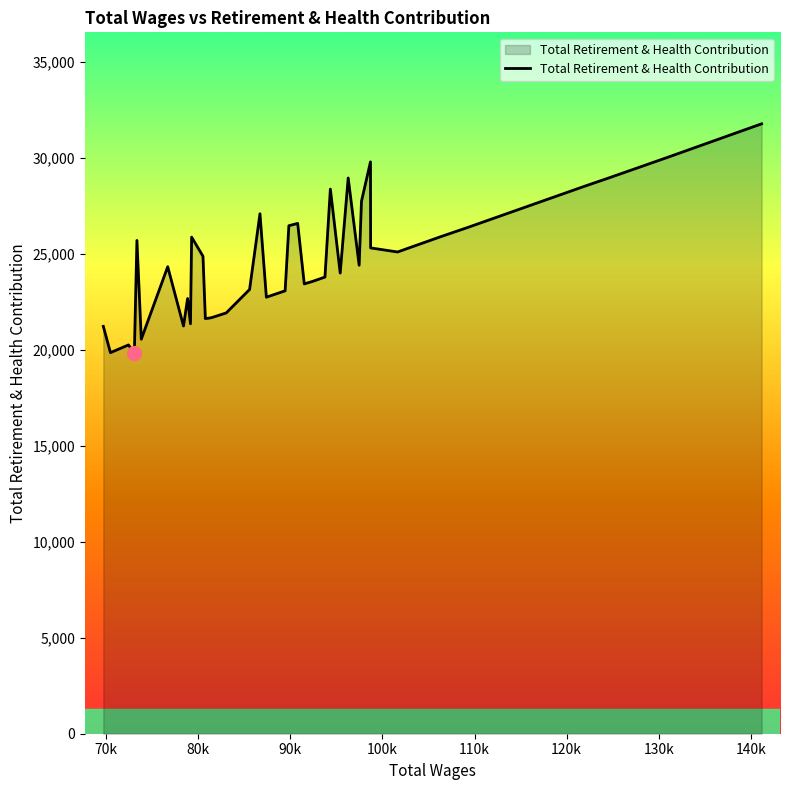

What is the greatest value displayed?

31764